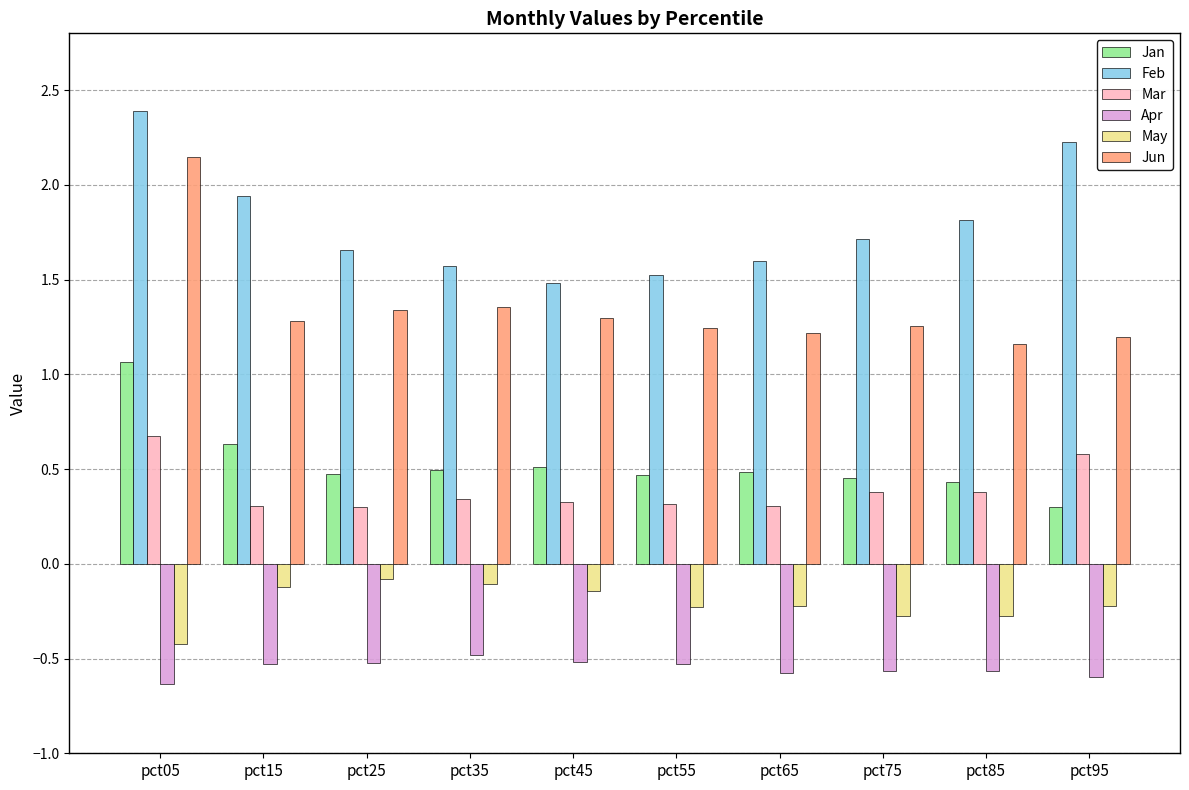

What is the sum of the Jan values at pct35 and pct55?

1.0